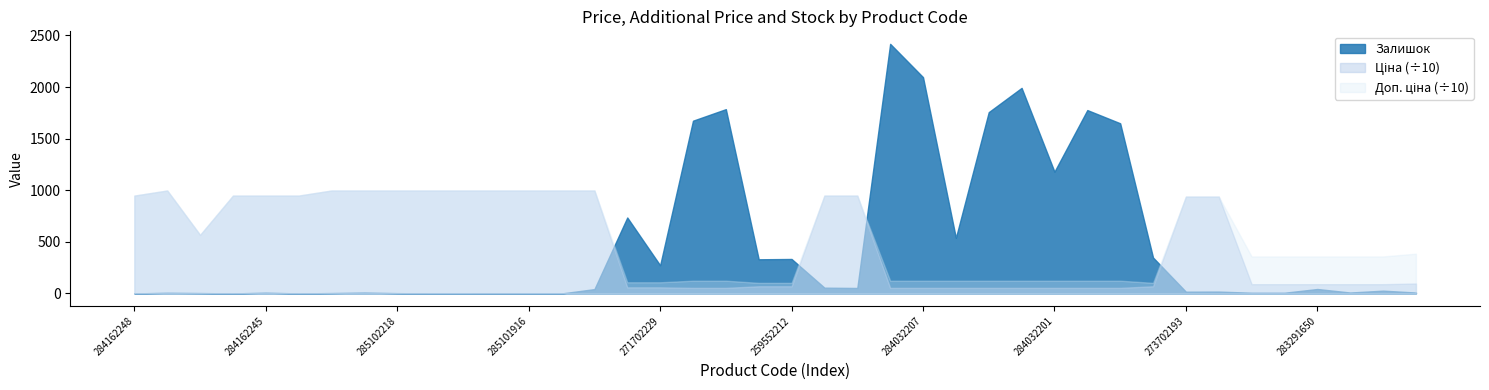

Is it true that Доп. ціна equals 574.2 at 259552213?

False